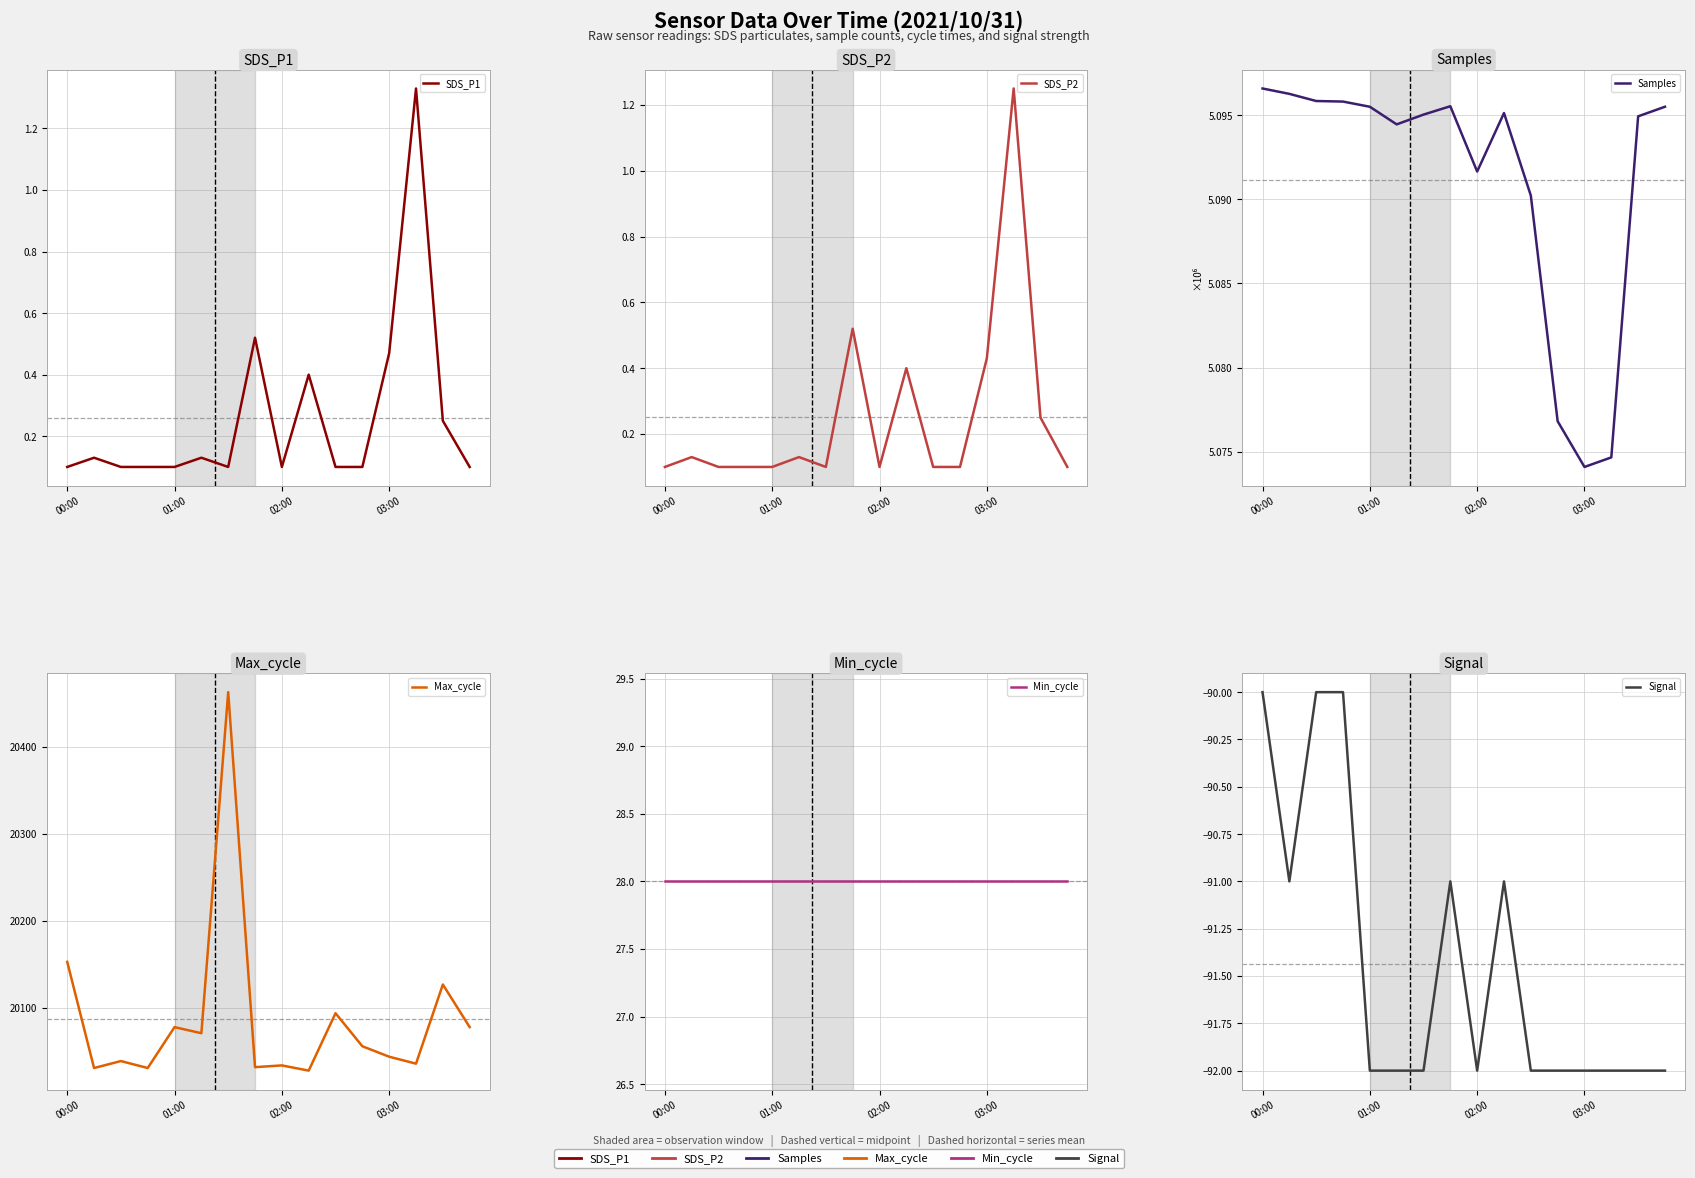

Does the chart display data point markers on the line(s)?

No